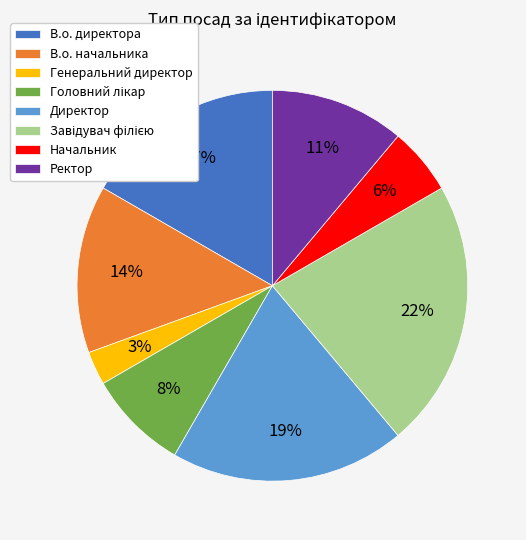

Which has a higher value, Начальник or В.о. начальника?

В.о. начальника